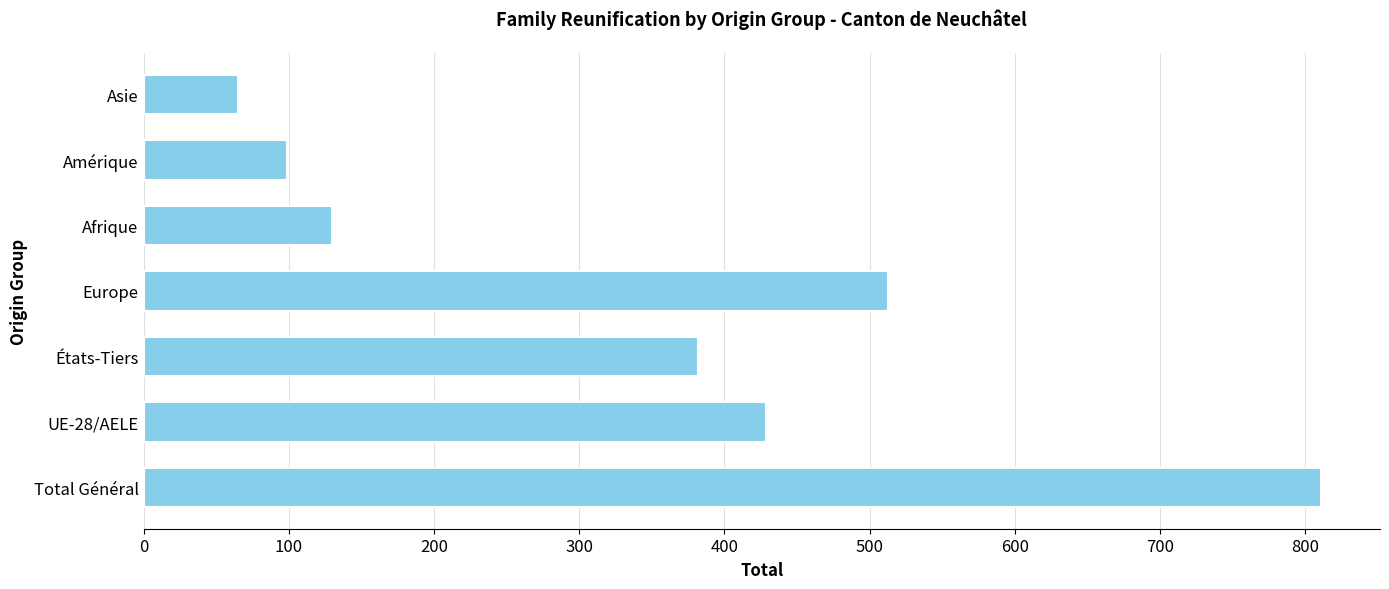

What is the difference between the maximum and minimum values?

746